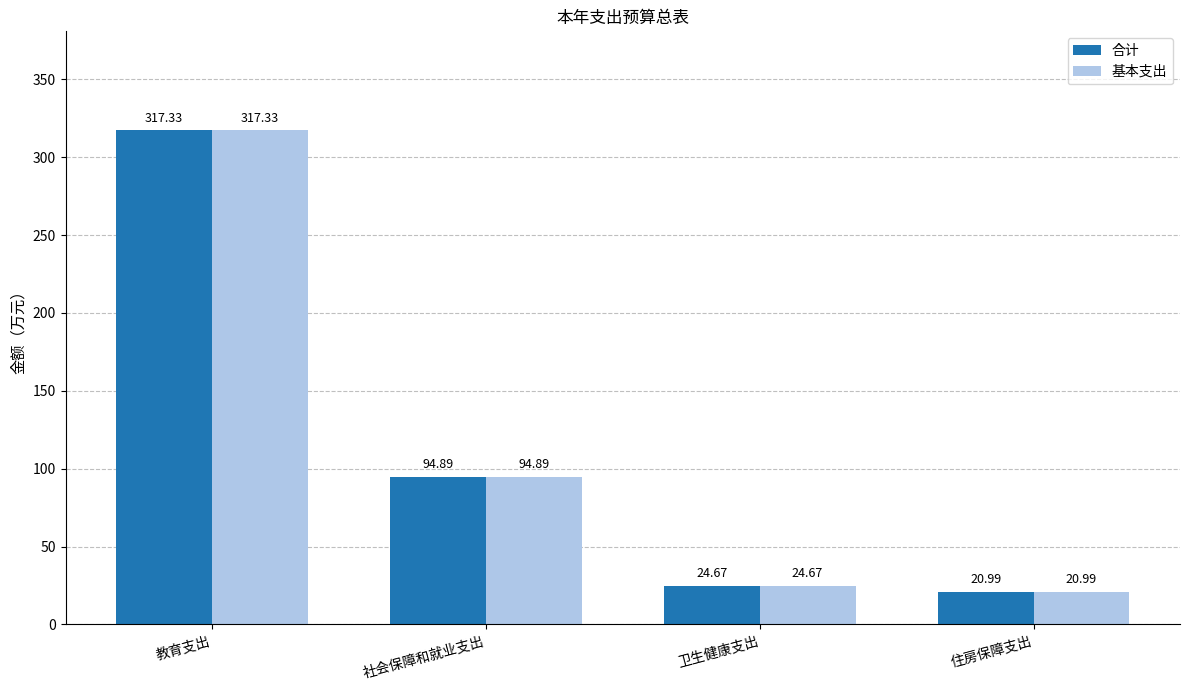

Reading left to right, transcribe all the data shown in this chart.

合计: 317.3	94.9	24.7	21.0
基本支出: 317.3	94.9	24.7	21.0